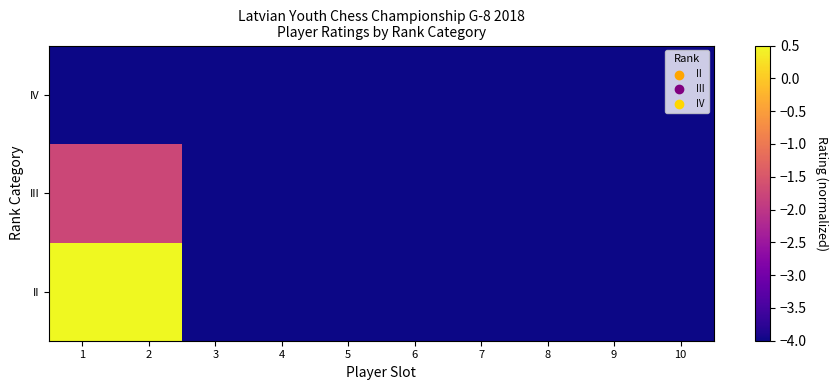

At which category is the sum across all series the highest?

1